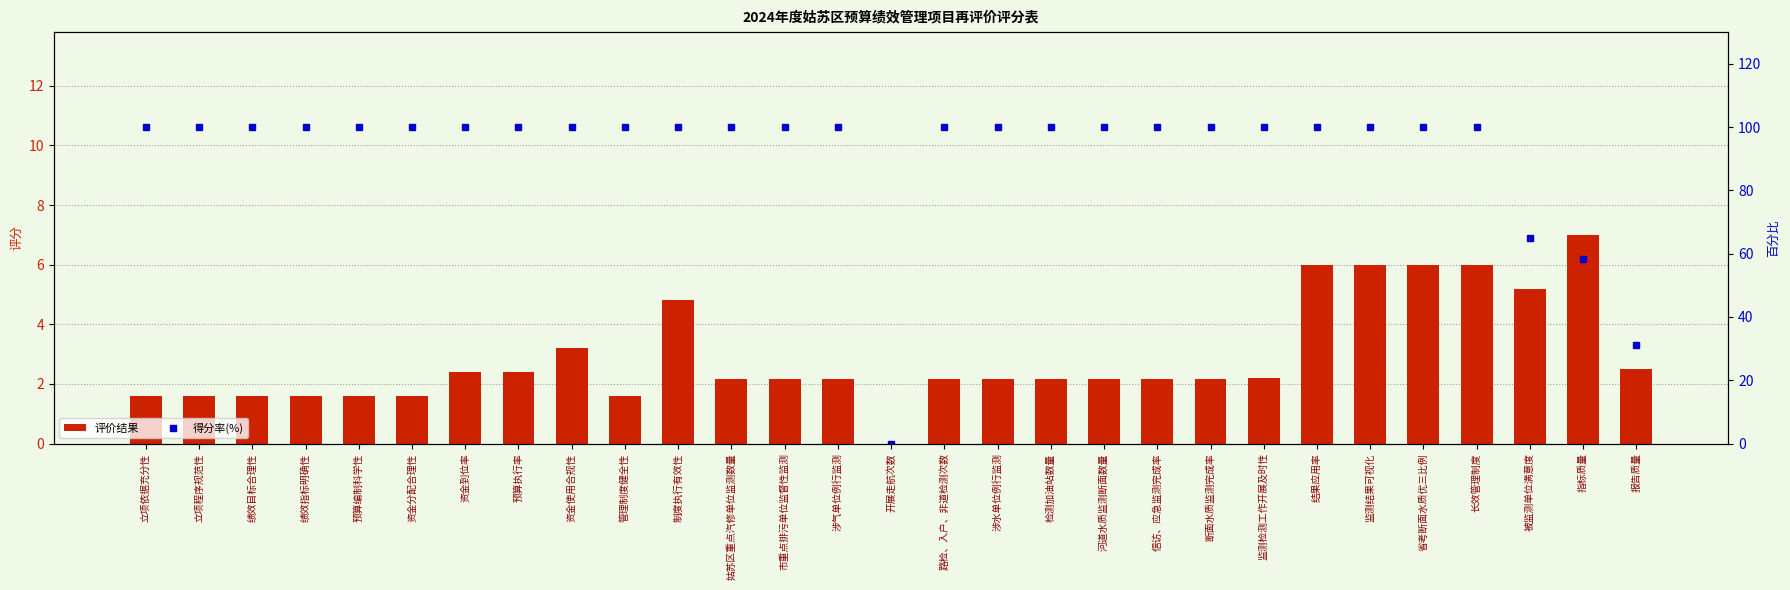

Reading left to right, what are all the values shown in this chart?

评价结果: 1.6	1.6	1.6	1.6	1.6	1.6	2.4	2.4	3.2	1.6	4.8	2.2	2.2	2.2	0.0	2.2	2.2	2.2	2.2	2.2	2.2	2.2	6.0	6.0	6.0	6.0	5.2	7.0	2.5
得分率(%): 100.0	100.0	100.0	100.0	100.0	100.0	100.0	100.0	100.0	100.0	100.0	100.0	100.0	100.0	0.0	100.0	100.0	100.0	100.0	100.0	100.0	100.0	100.0	100.0	100.0	100.0	65.0	58.3	31.2